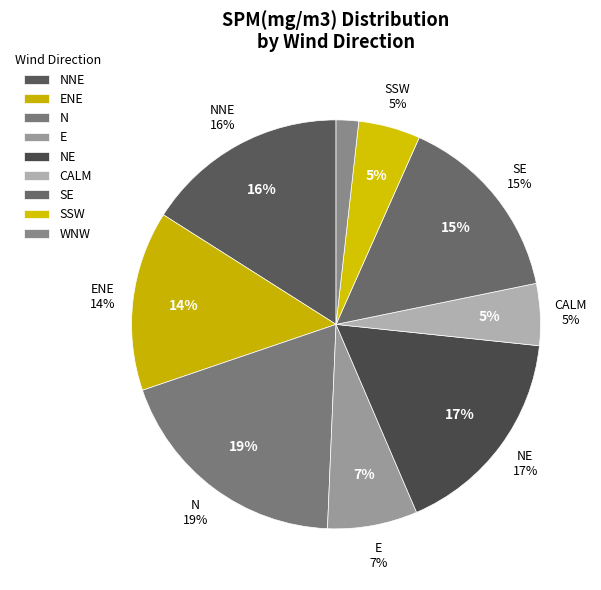

Which category has the smallest portion of the pie?

WNW